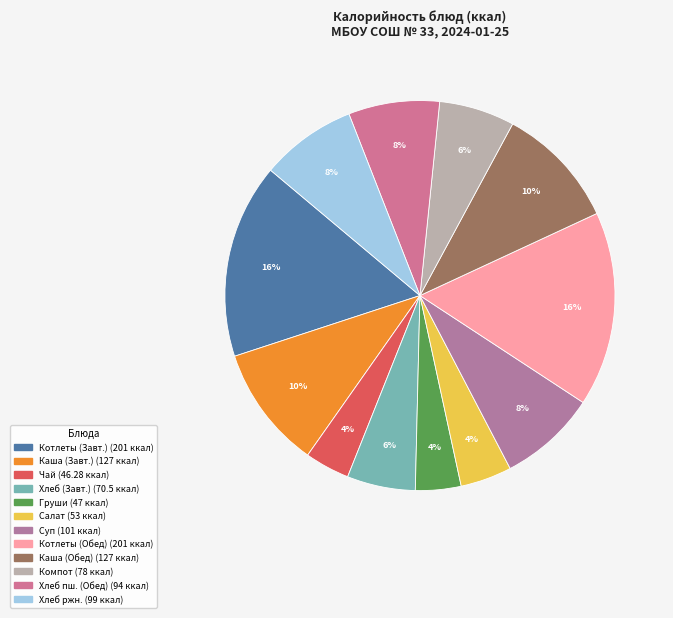

To the nearest percent, what is the average slice percentage?

8%